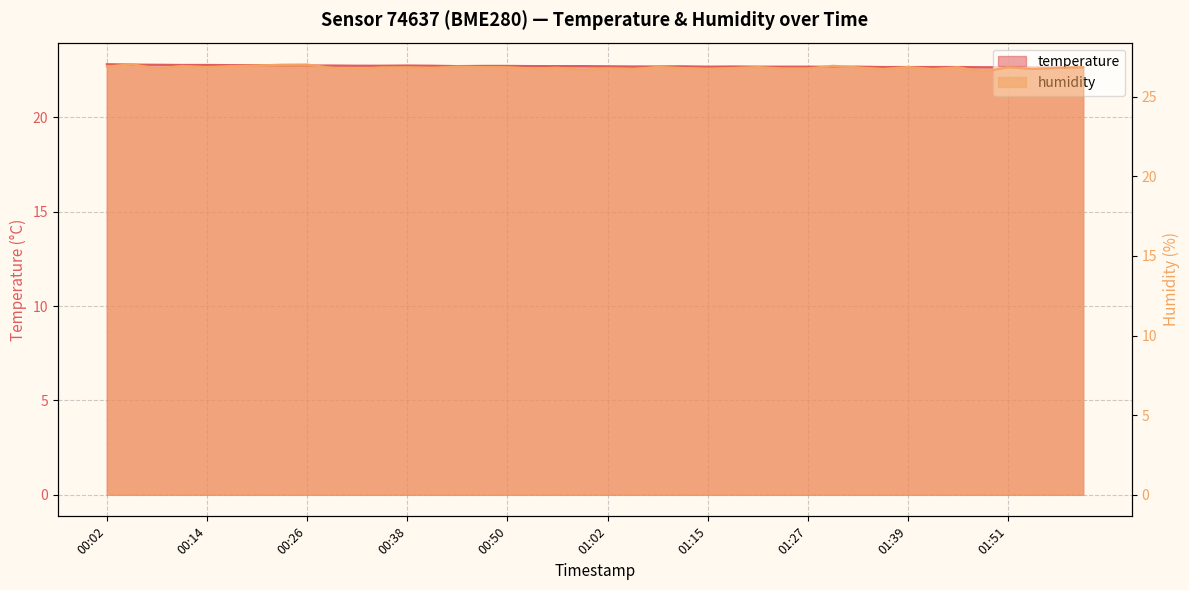

What is the minimum value shown in the chart?

22.6